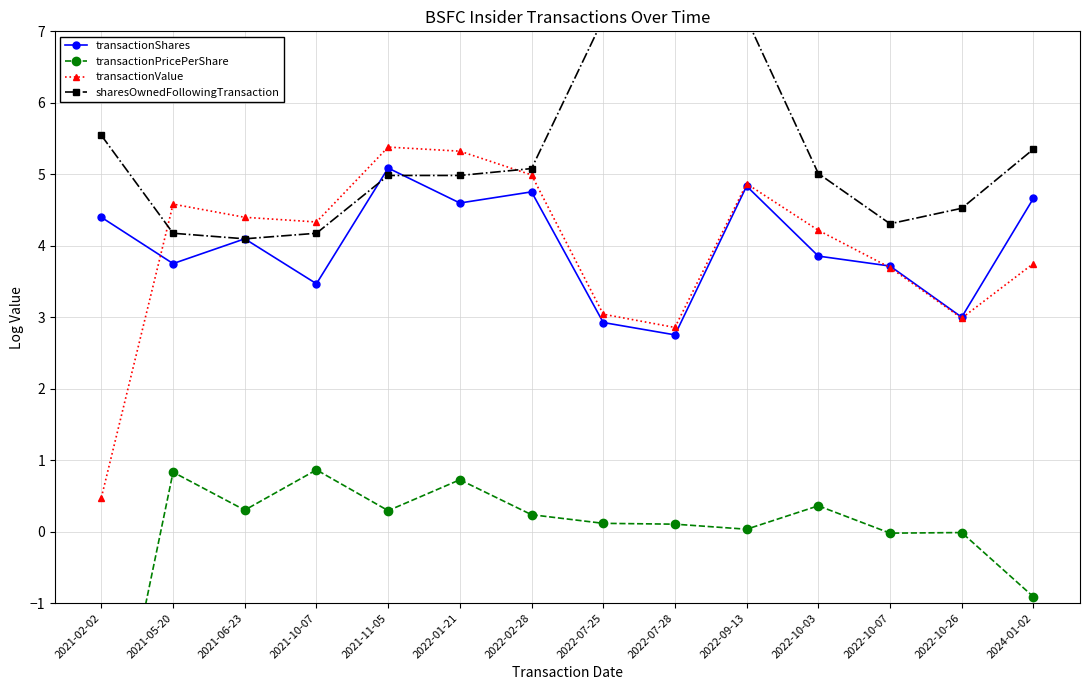

Between 2022-10-07 and 2022-02-28, which is larger?

2022-02-28